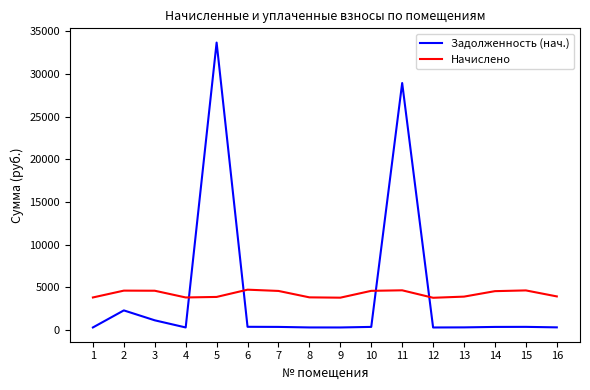

What value does the Начислено series have at 15?

4654.0